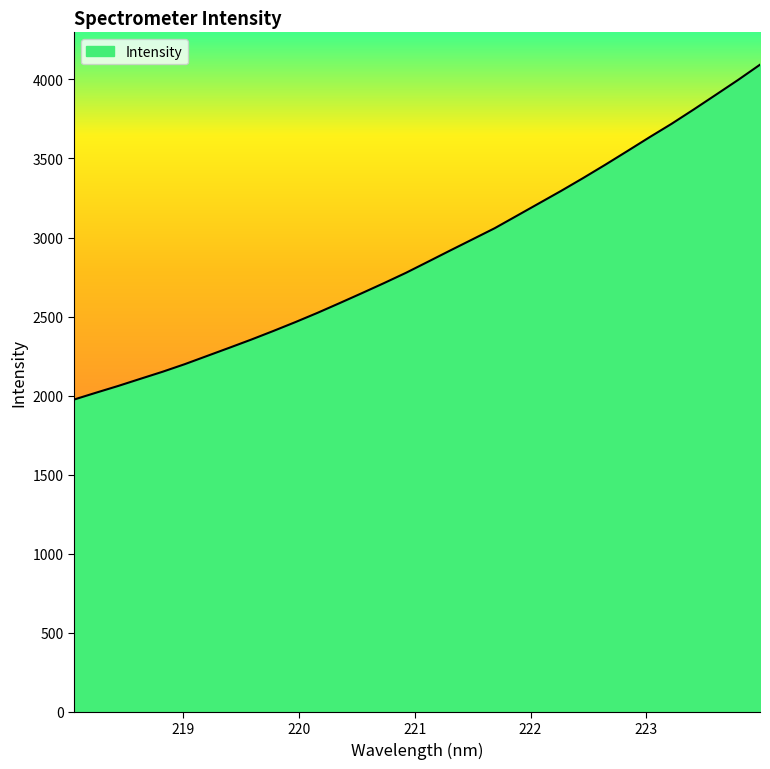

What is the smallest value displayed?

1975.0